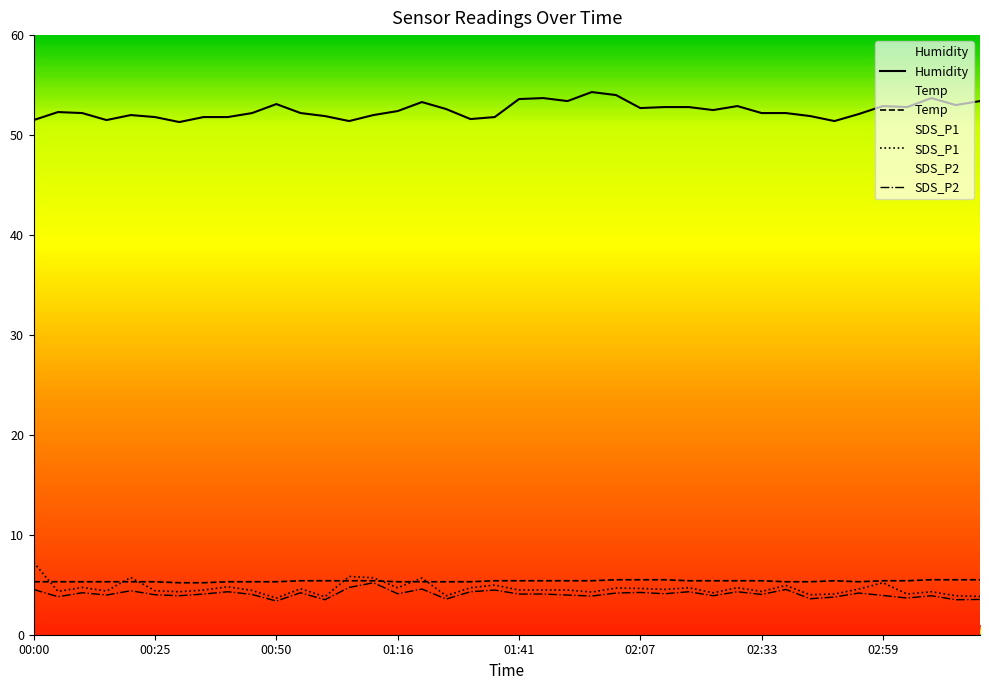

What is the difference between the maximum and minimum values in the SDS_P1 series?

3.6